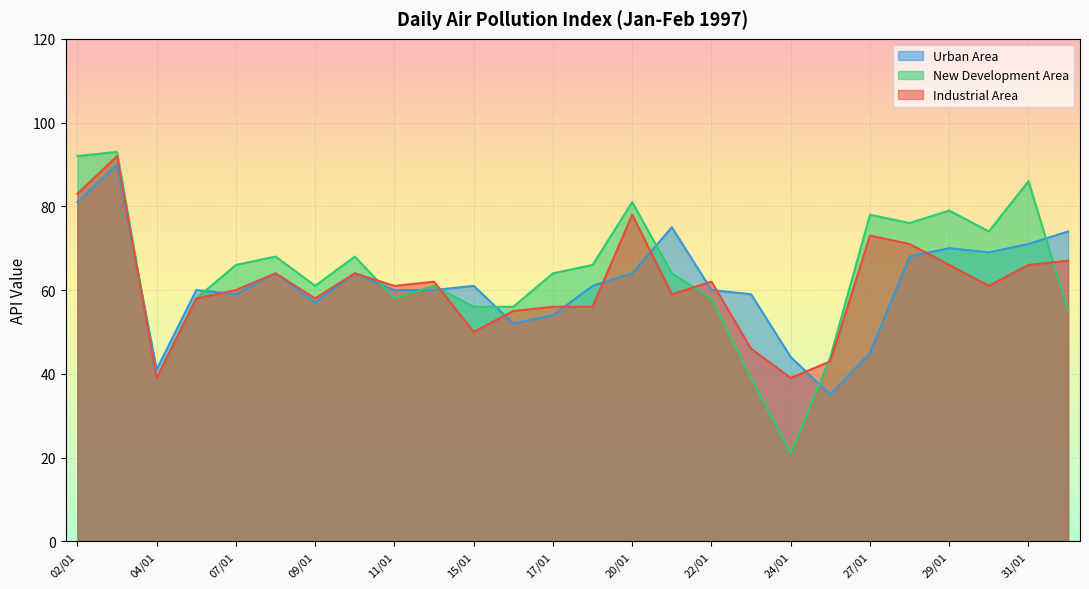

Read the New Development Area value at 03/01, to the nearest 5.

95